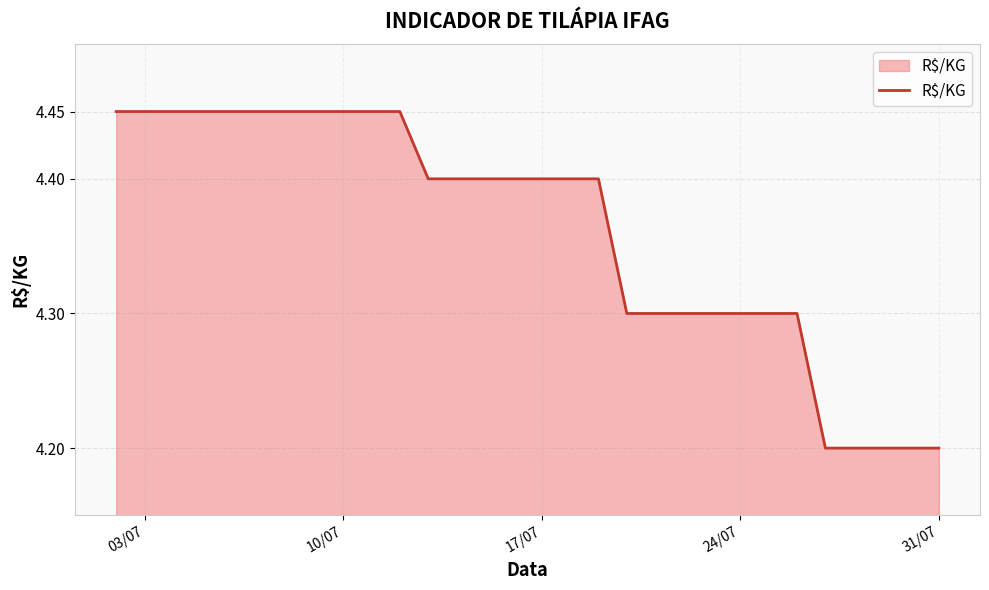

Count the number of data series in this chart.

1